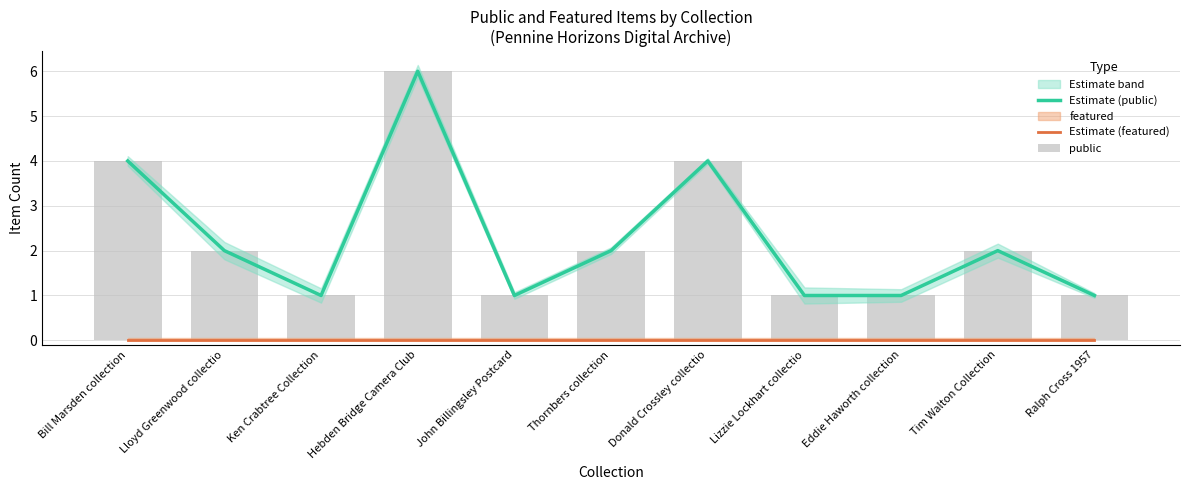

What is the label of the 5th bar from the right?

Donald Crossley collectio